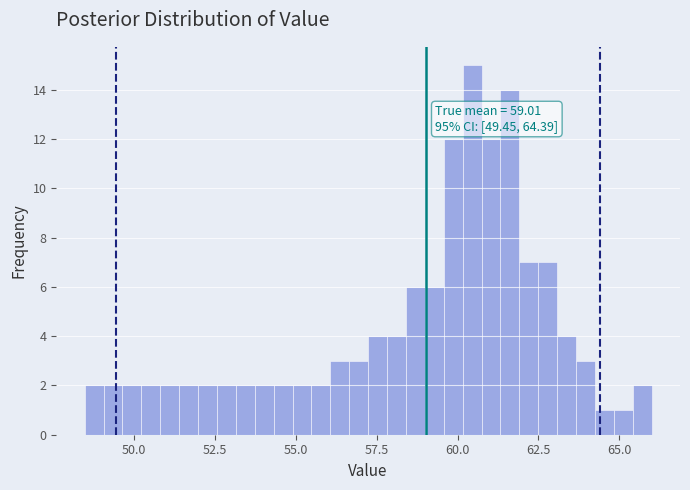

Read against the x-axis, roughly where is the centre of the tallest bar?

60.5